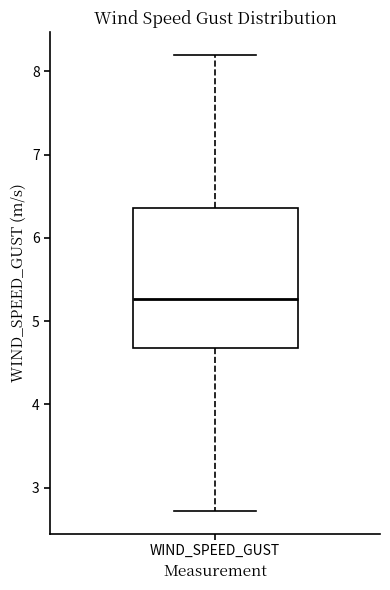

Transcribe this box plot: give where the median line is, the range the box spans, and where the two whiskers end, as read against the y-axis. The values are not printed on the chart, so give them approximately, as read against the axis.

median 5.3, box 4.7 to 6.4, whiskers 2.7 to 8.2